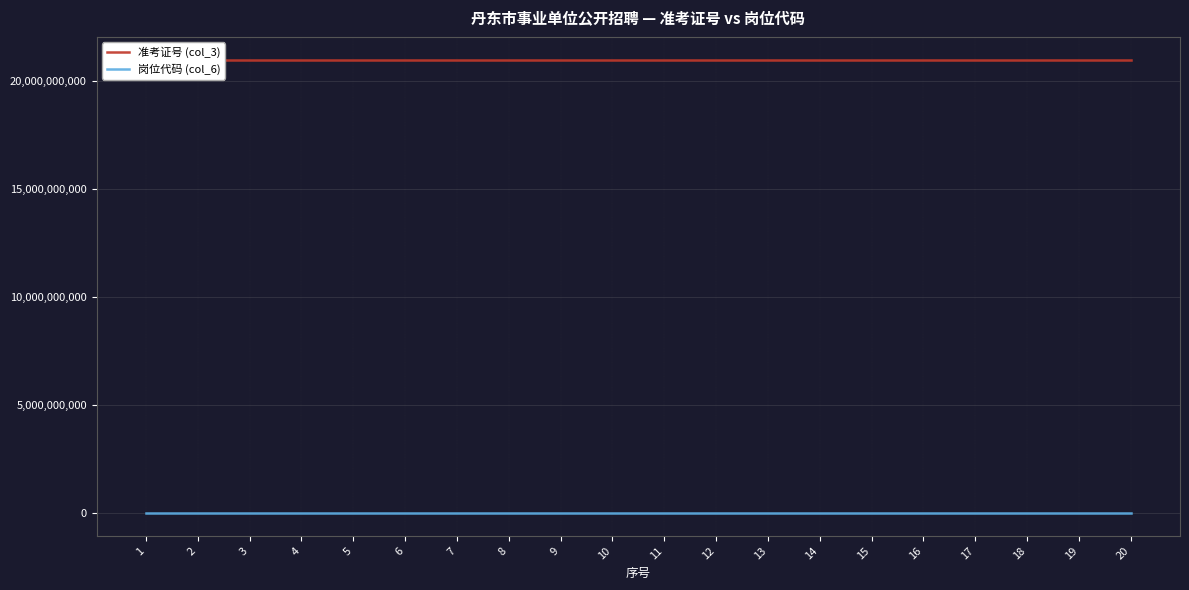

What is the difference between the highest and lowest values at 1?

21000900716